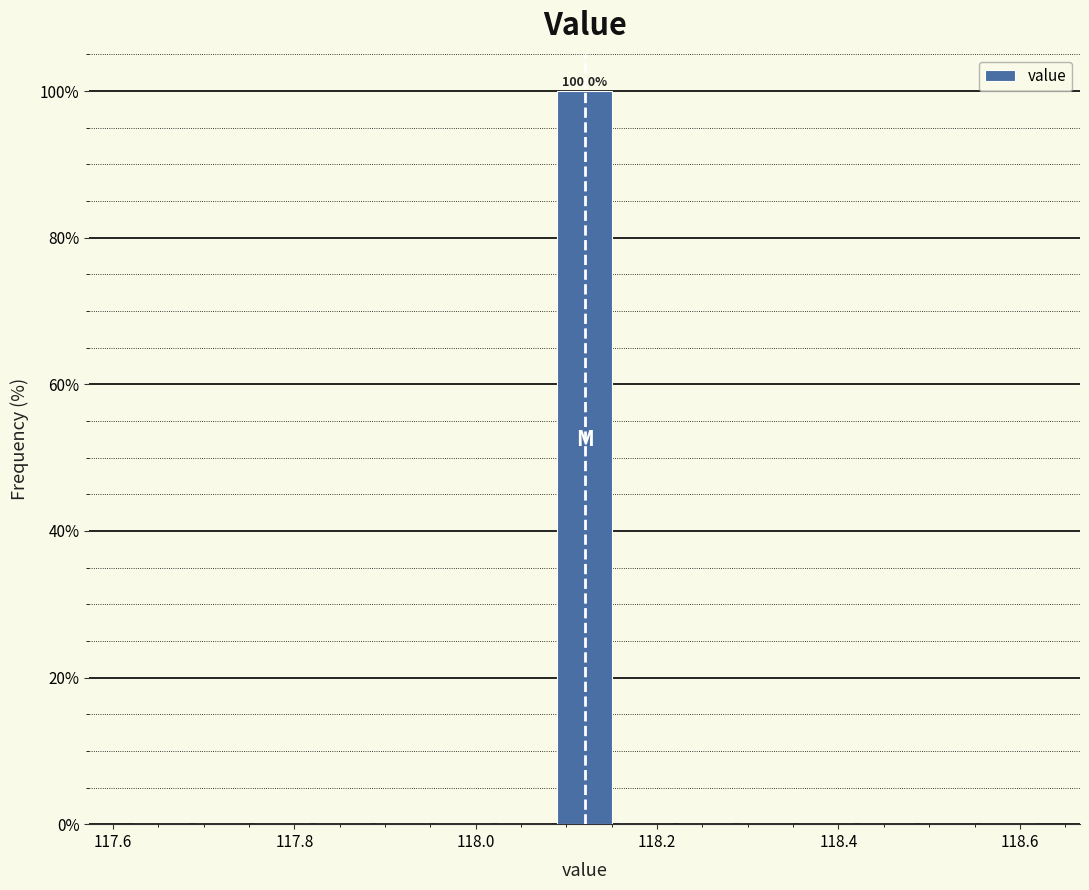

Read against the x-axis, roughly where is the centre of the tallest bar?

118.12